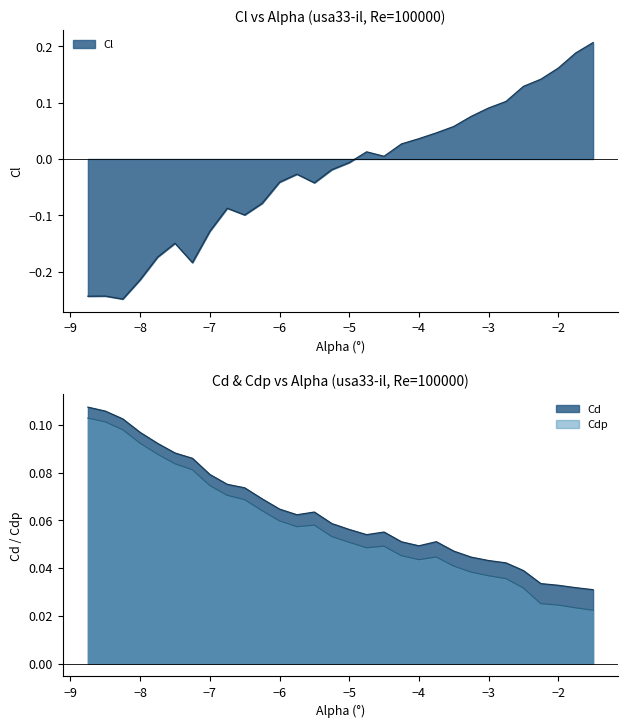

How many lines are shown in the chart?

3